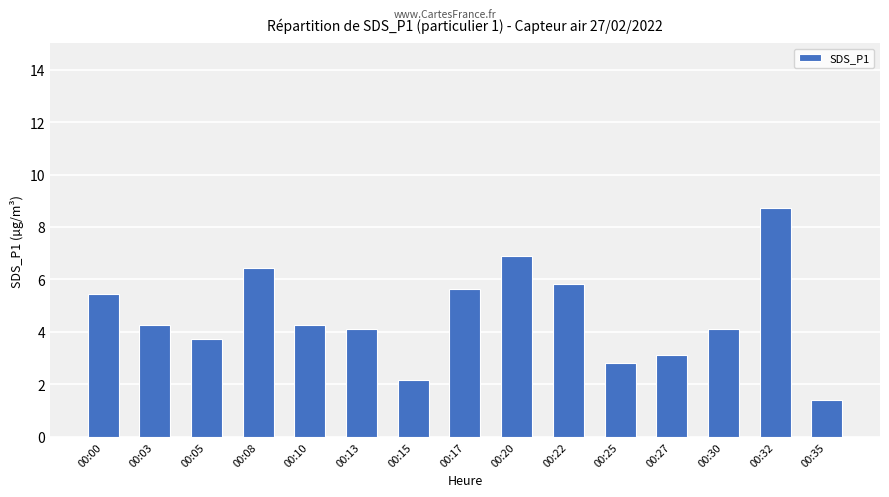

What is the value of the 14th bar from the left?

8.7